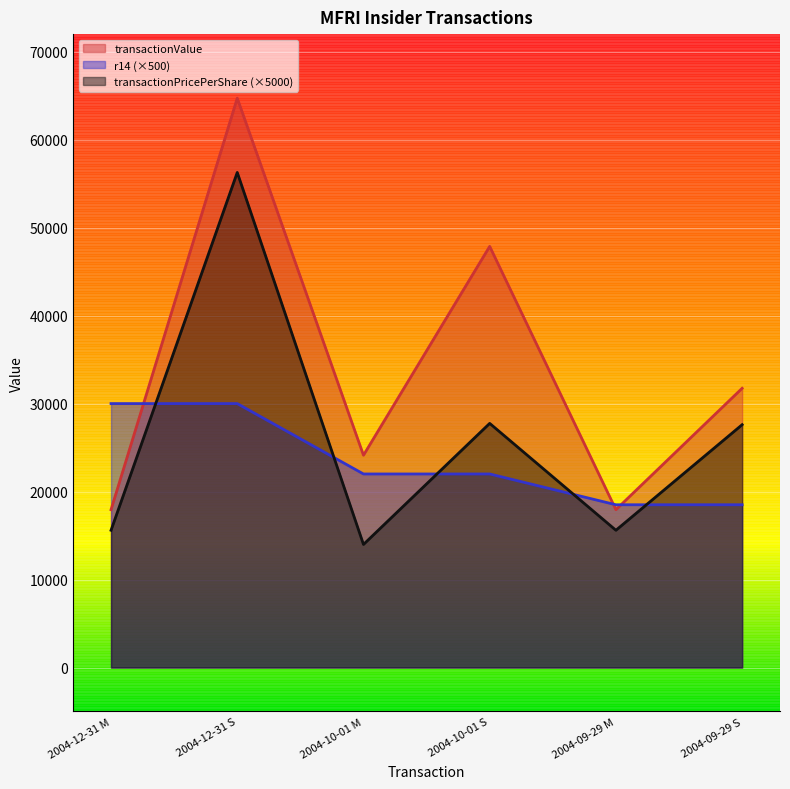

True or false: transactionPricePerShare and transactionValue cross at least once.

False